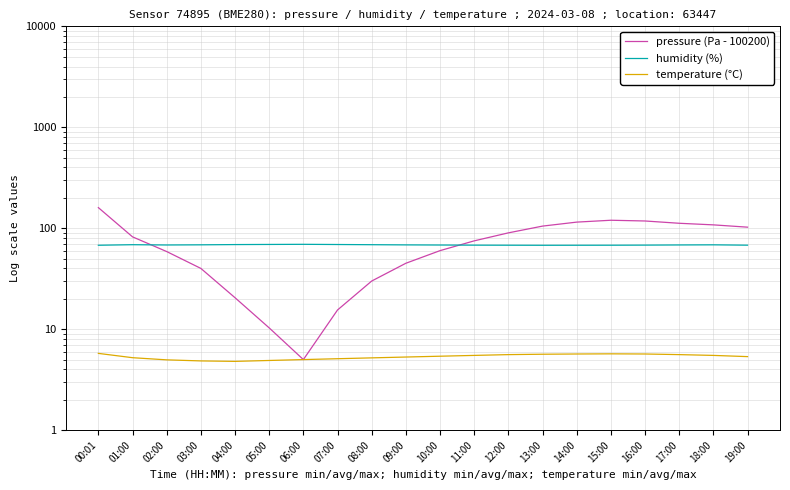

Reading left to right, list all the values displayed in this chart.

pressure (Pa - 100200): 160.1	82.2	58.8	40.0	20.5	10.3	5.0	15.5	30.0	45.0	60.0	75.0	90.0	105.0	115.0	120.0	118.0	112.0	108.0	102.5
humidity (%): 67.8	68.7	68.2	68.5	68.9	69.1	69.3	69.0	68.7	68.4	68.2	68.0	67.9	67.8	67.8	67.9	68.0	68.3	68.5	68.0
temperature (°C): 5.8	5.2	5.0	4.8	4.8	4.9	5.0	5.1	5.2	5.3	5.4	5.5	5.6	5.7	5.7	5.7	5.7	5.6	5.5	5.3